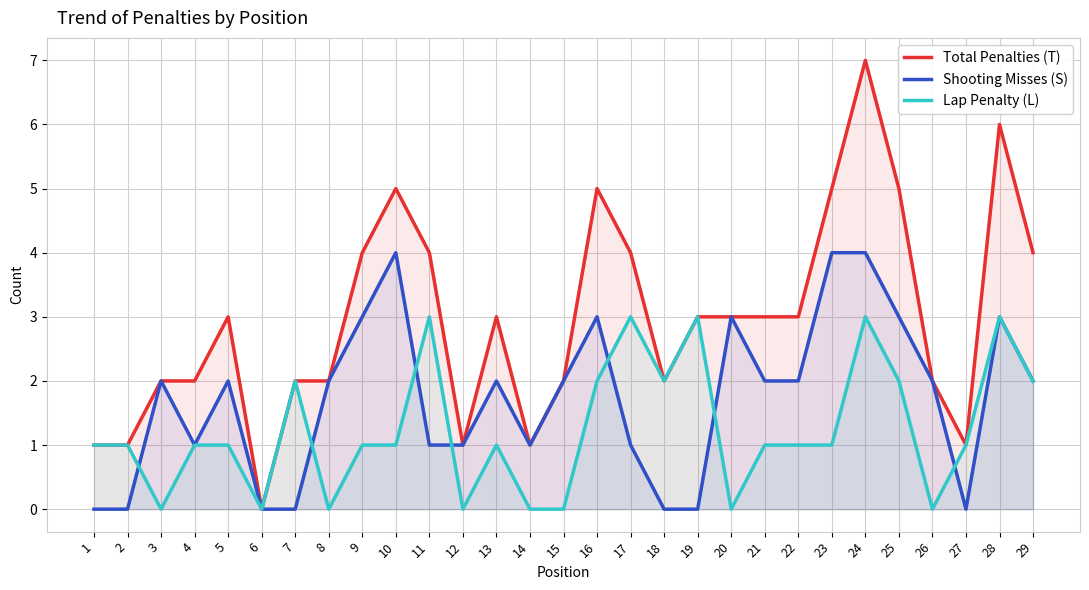

Reading left to right, transcribe all the data shown in this chart.

Total Penalties (T): 1=1	2=1	3=2	4=2	5=3	6=0	7=2	8=2	9=4	10=5	11=4	12=1	13=3	14=1	15=2	16=5	17=4	18=2	19=3	20=3	21=3	22=3	23=5	24=7	25=5	26=2	27=1	28=6	29=4
Shooting Misses (S): 1=0	2=0	3=2	4=1	5=2	6=0	7=0	8=2	9=3	10=4	11=1	12=1	13=2	14=1	15=2	16=3	17=1	18=0	19=0	20=3	21=2	22=2	23=4	24=4	25=3	26=2	27=0	28=3	29=2
Lap Penalty (L): 1=1	2=1	3=0	4=1	5=1	6=0	7=2	8=0	9=1	10=1	11=3	12=0	13=1	14=0	15=0	16=2	17=3	18=2	19=3	20=0	21=1	22=1	23=1	24=3	25=2	26=0	27=1	28=3	29=2